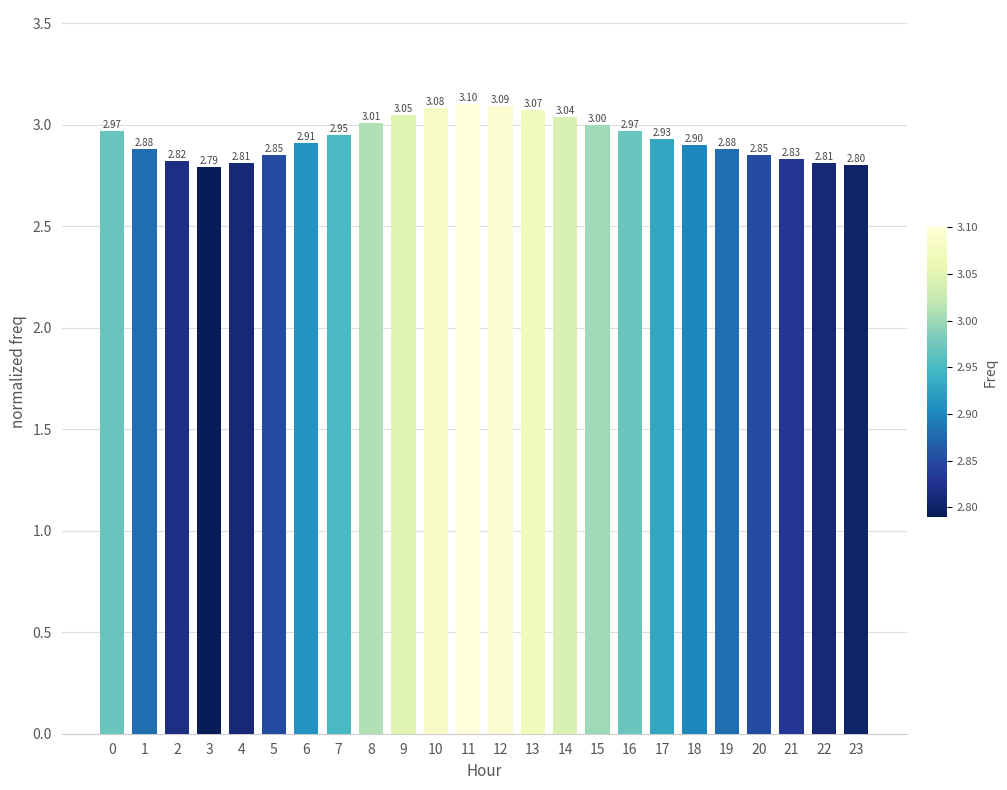

What is the ratio of the value at 11 to the value at 13?

1.0